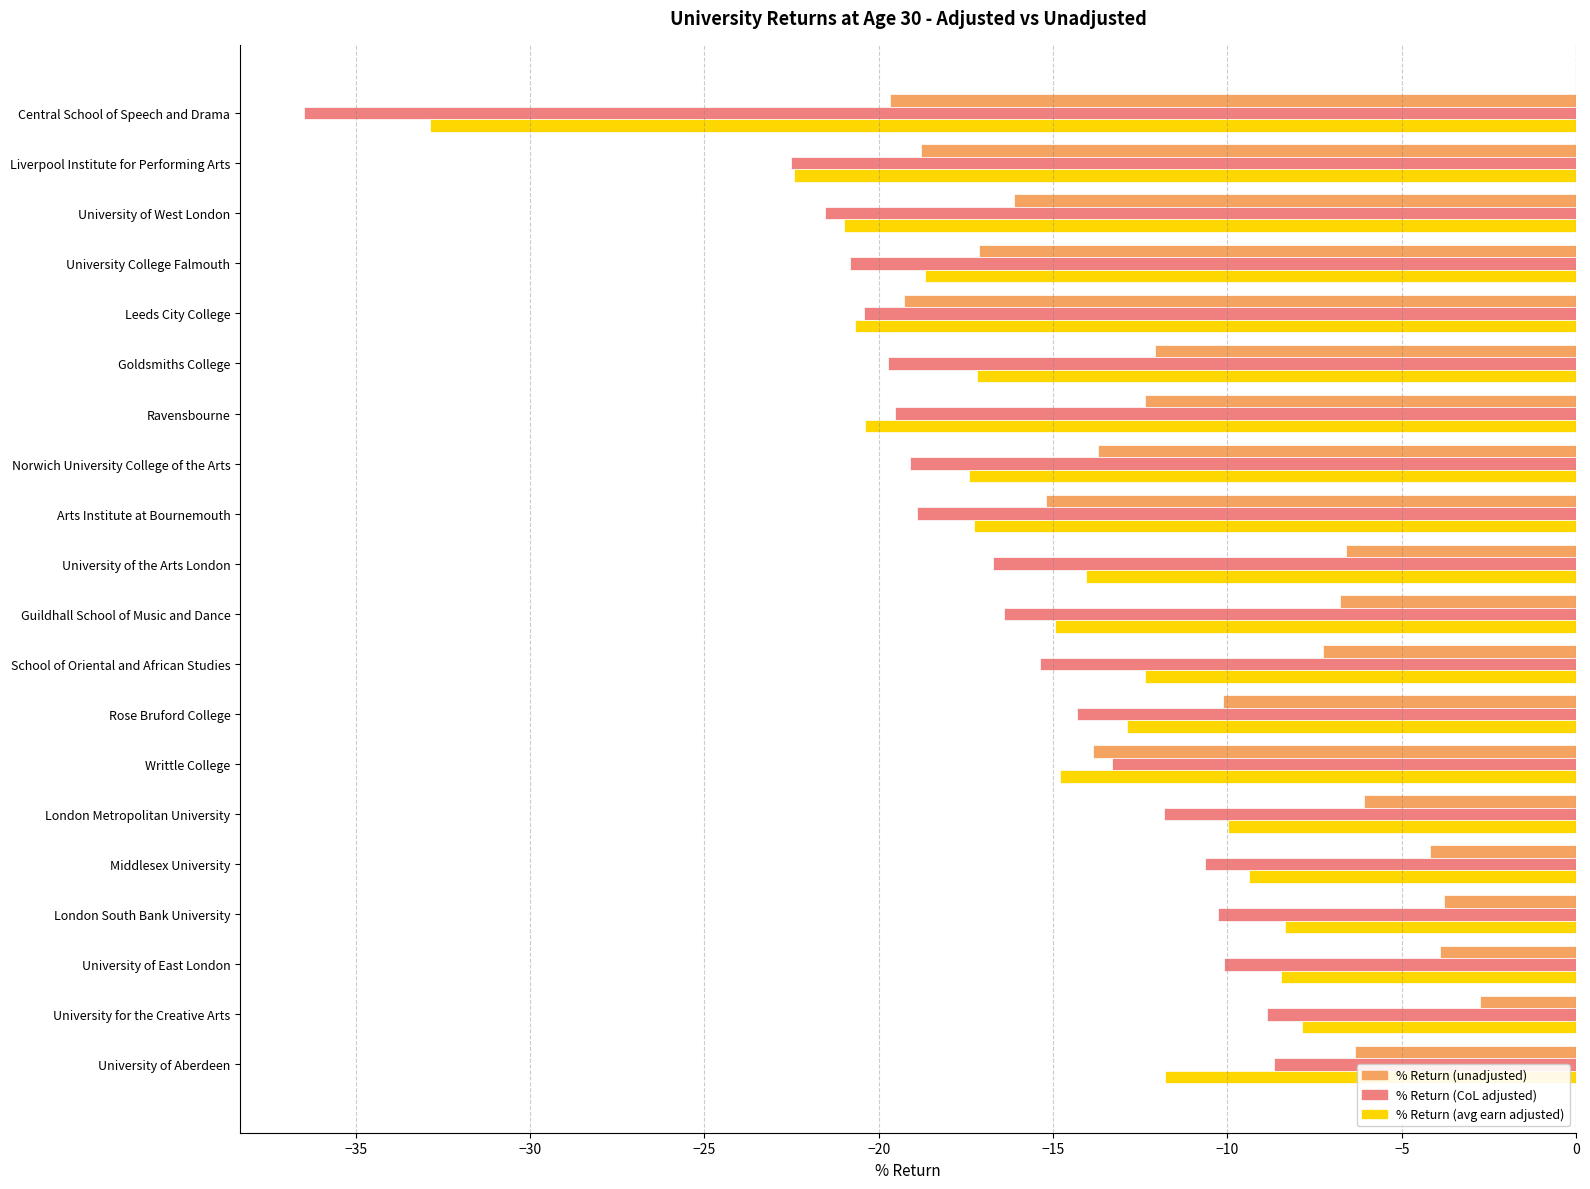

At Goldsmiths College, list the series in order from largest to smallest.

% Return (unadjusted), % Return (avg earn adjusted), % Return (CoL adjusted)